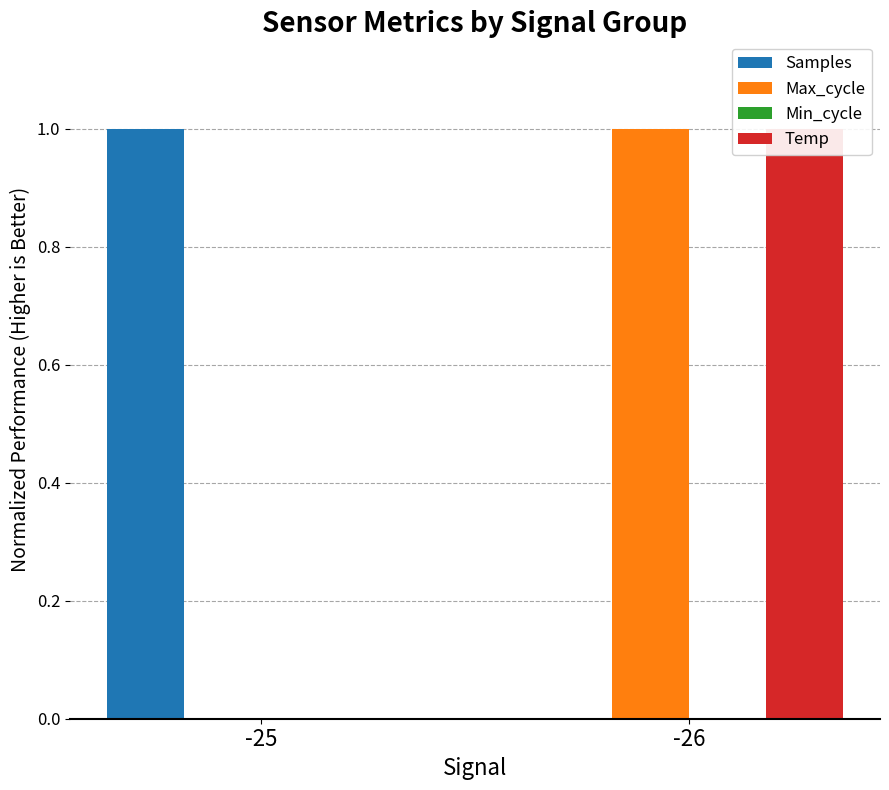

The Max_cycle series shows 0 at -25. True or false?

True